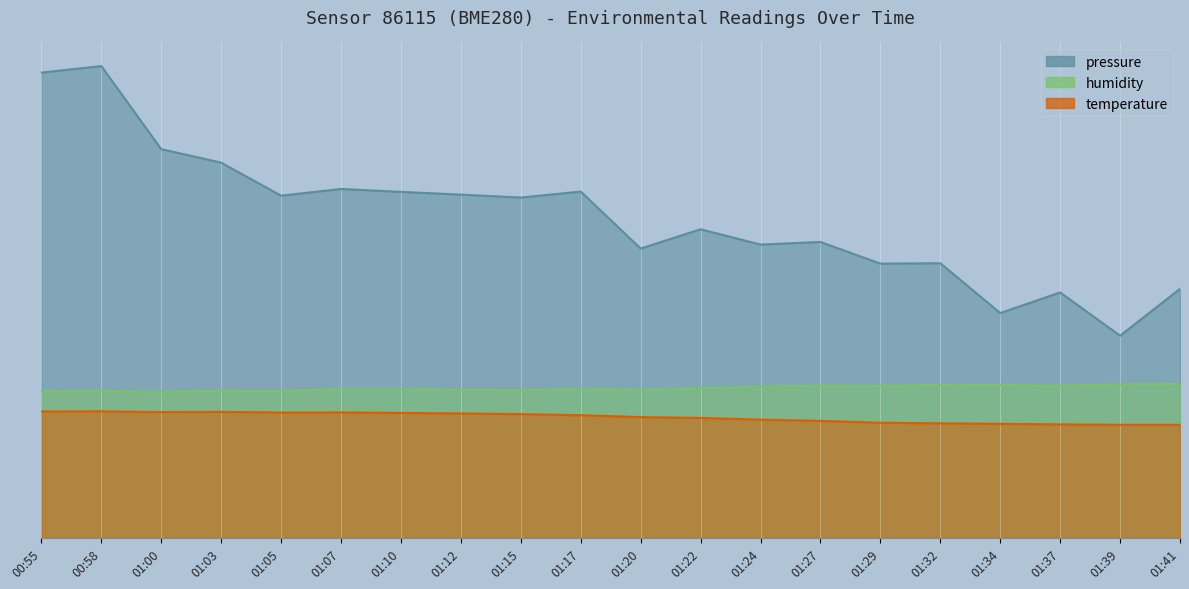

Is the value of pressure at 01:05 greater than the value of humidity at 01:41?

Yes